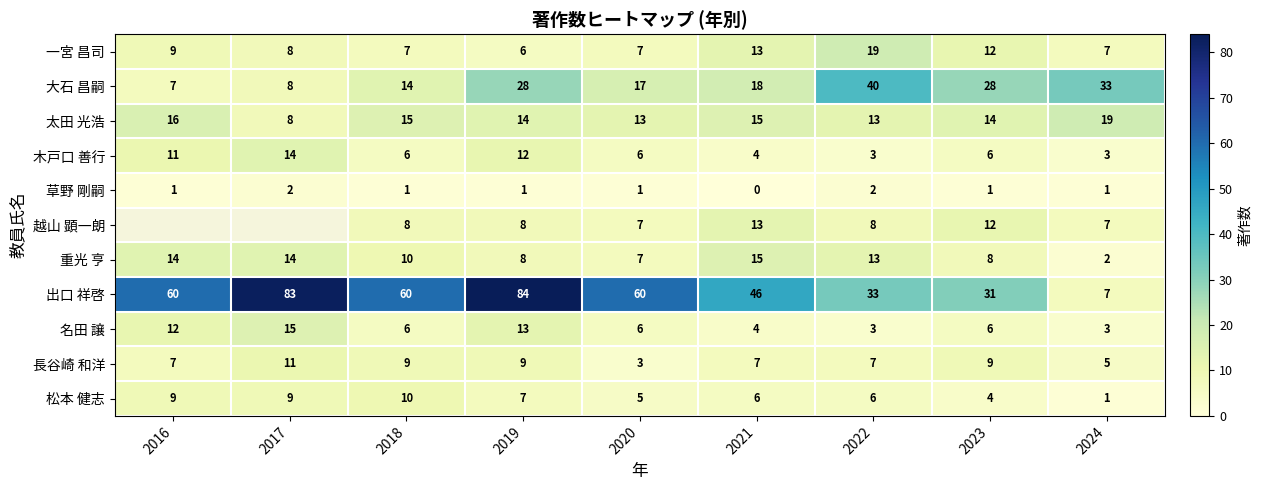

Is the value of 名田 譲 at 2023 greater than the value of 大石 昌嗣 at 2016?

No